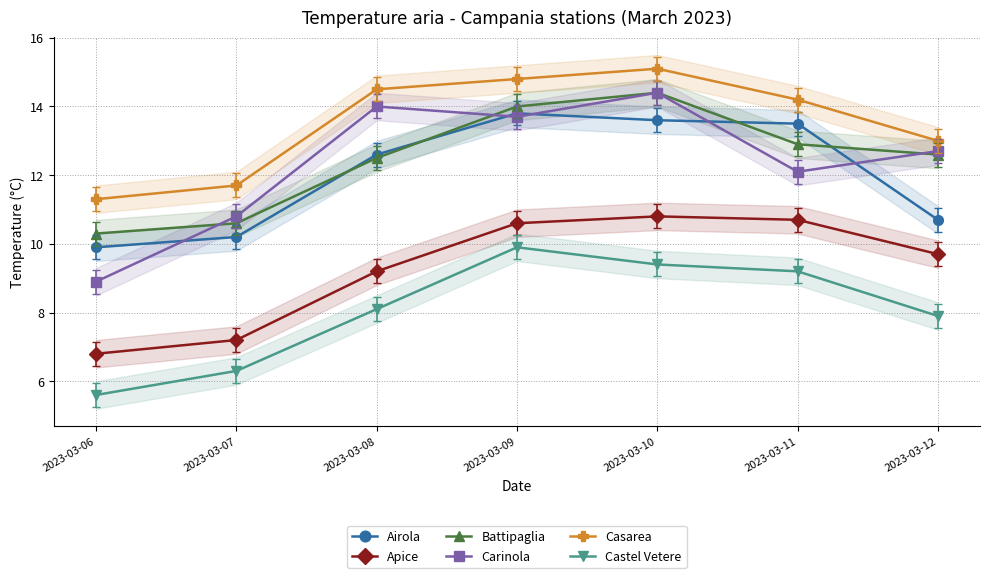

Which series has the largest total across all categories?

Casarea